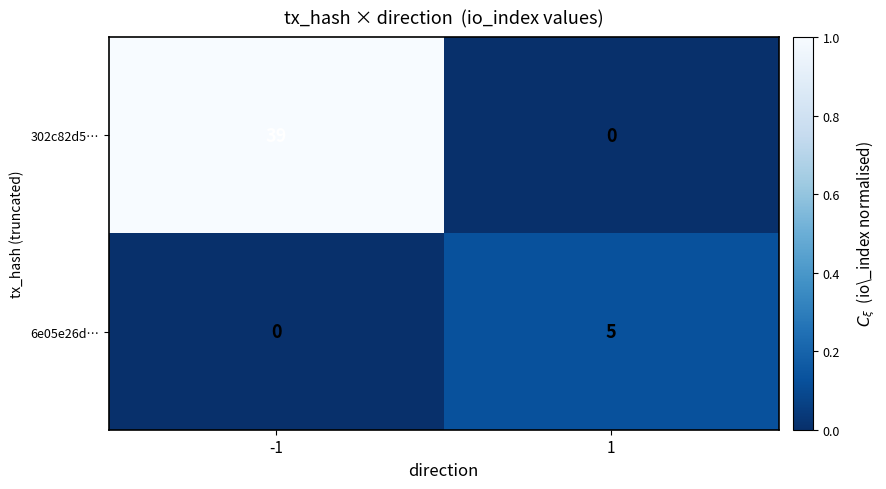

Between -1 and 1, which series saw the biggest shift?

302c82d5…